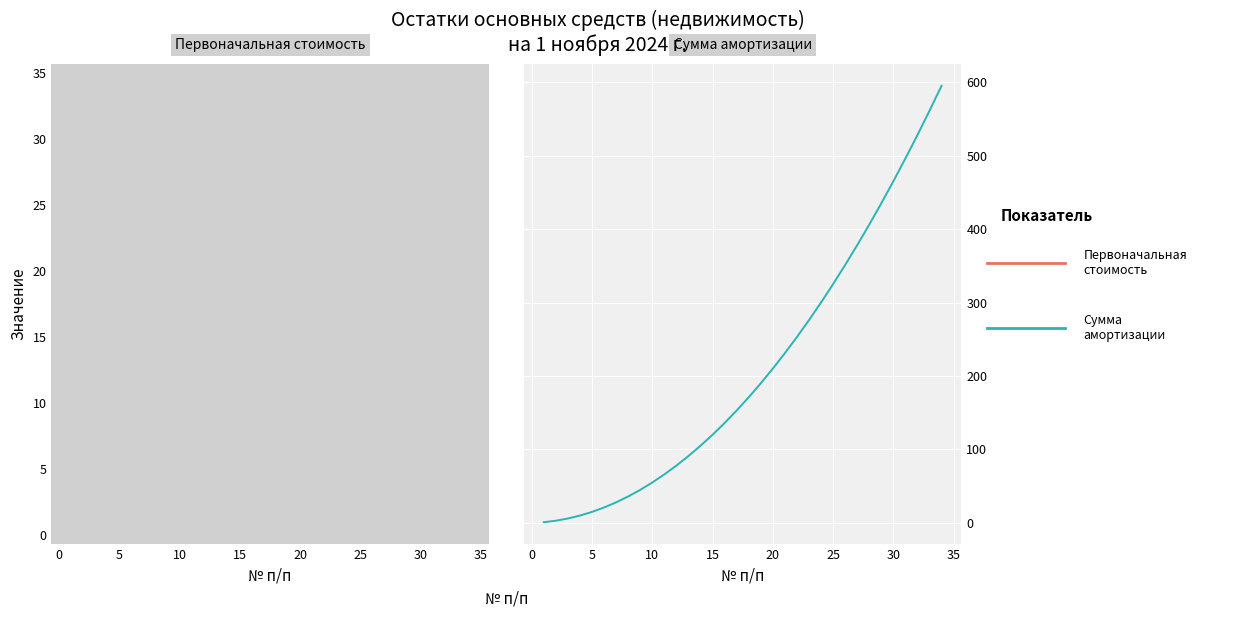

The Сумма амортизации series shows 215 at 30. True or false?

False